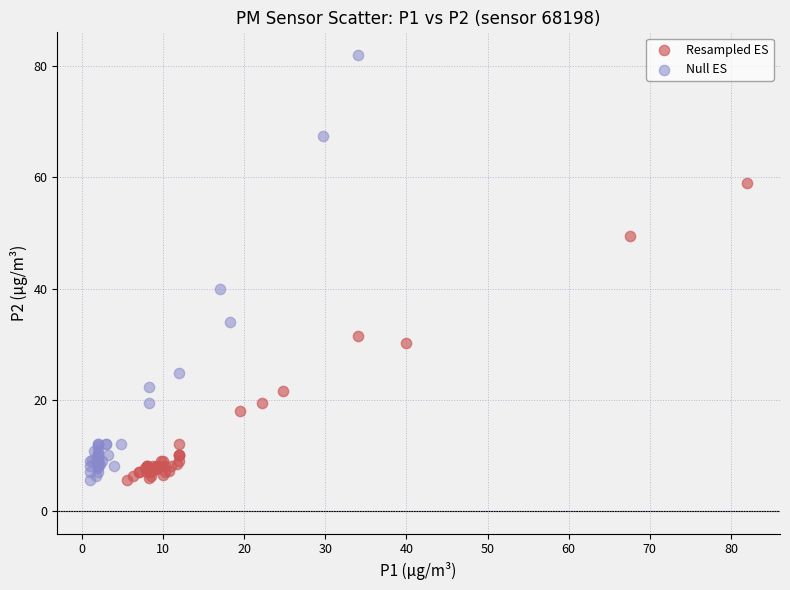

Which series has the largest Y range (max minus min)?

Null ES